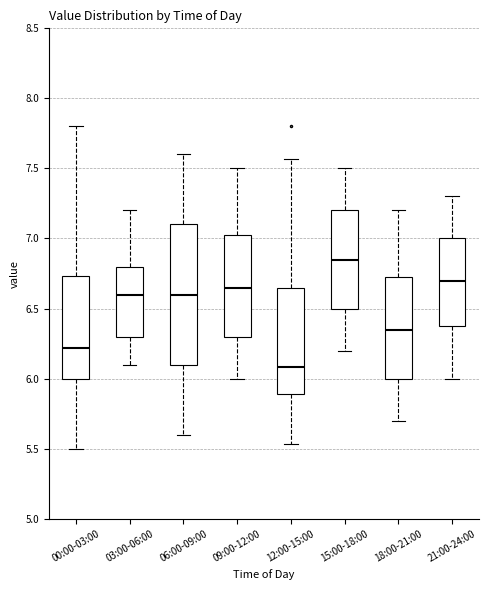

Comparing the boxes themselves (not the whiskers), which one is the tallest?

06:00-09:00